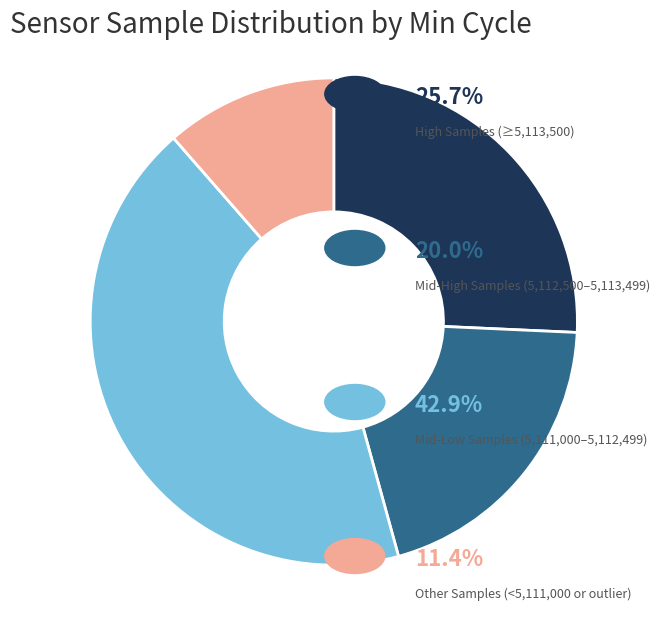

Does any single category account for the majority?

No